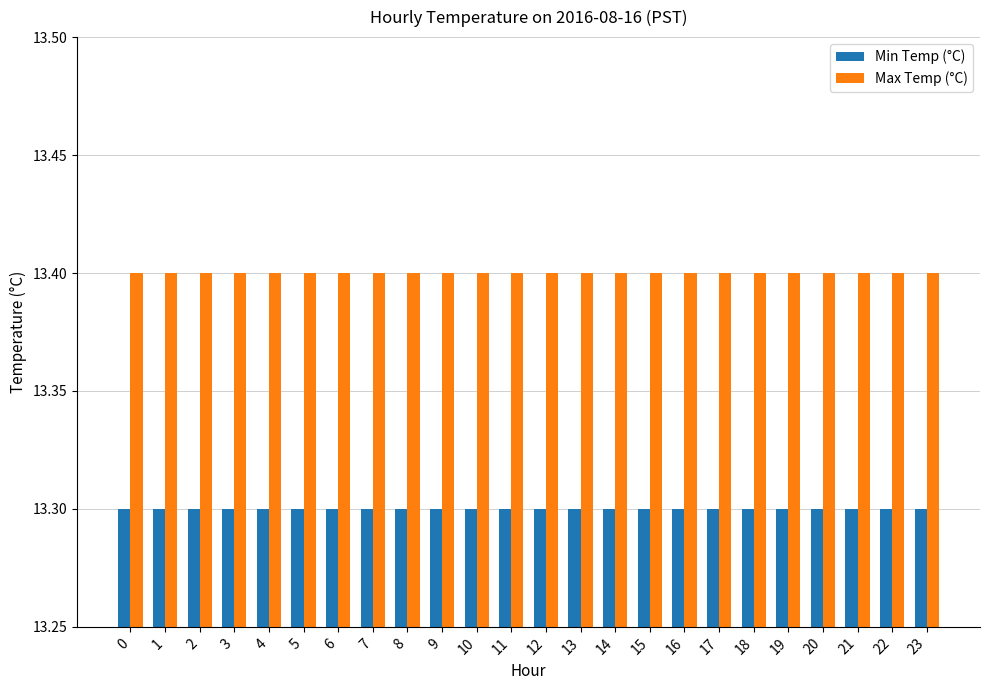

What is the value of the Max Temp (°C) bar at the 11th from the left?

13.4